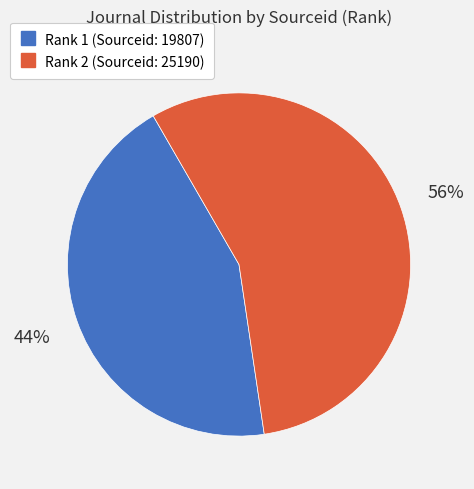

To the nearest percent, what is the difference between the largest and smallest slice percentages?

12%